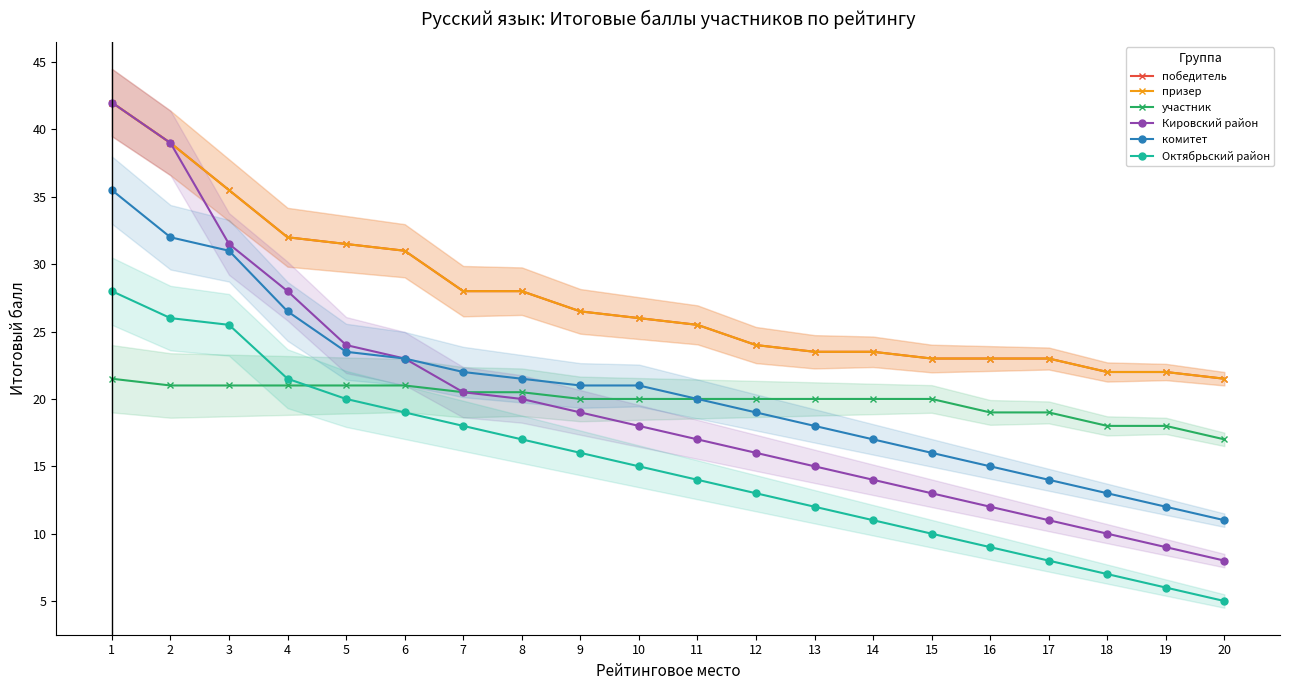

True or false: победитель and комитет cross at least once.

False